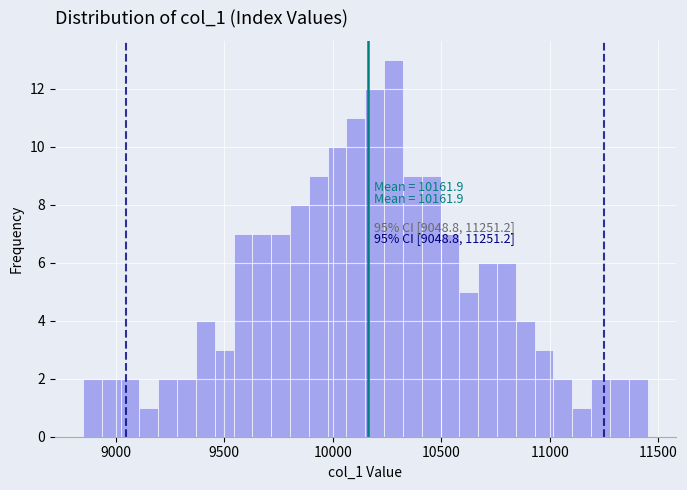

Around what value on the x-axis is the tallest bar? Give the approximate position of its centre, as read against the axis.

10300